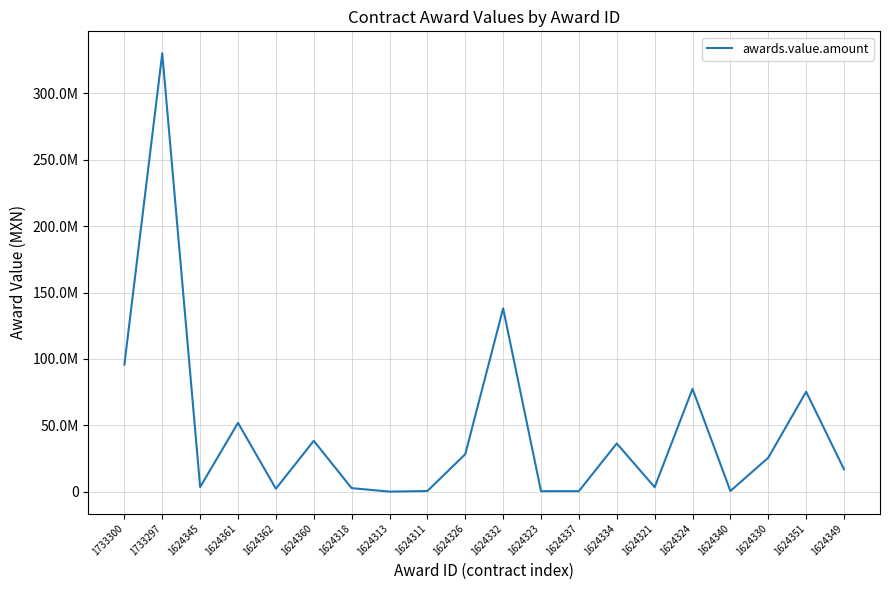

Does the chart display data point markers on the line(s)?

No